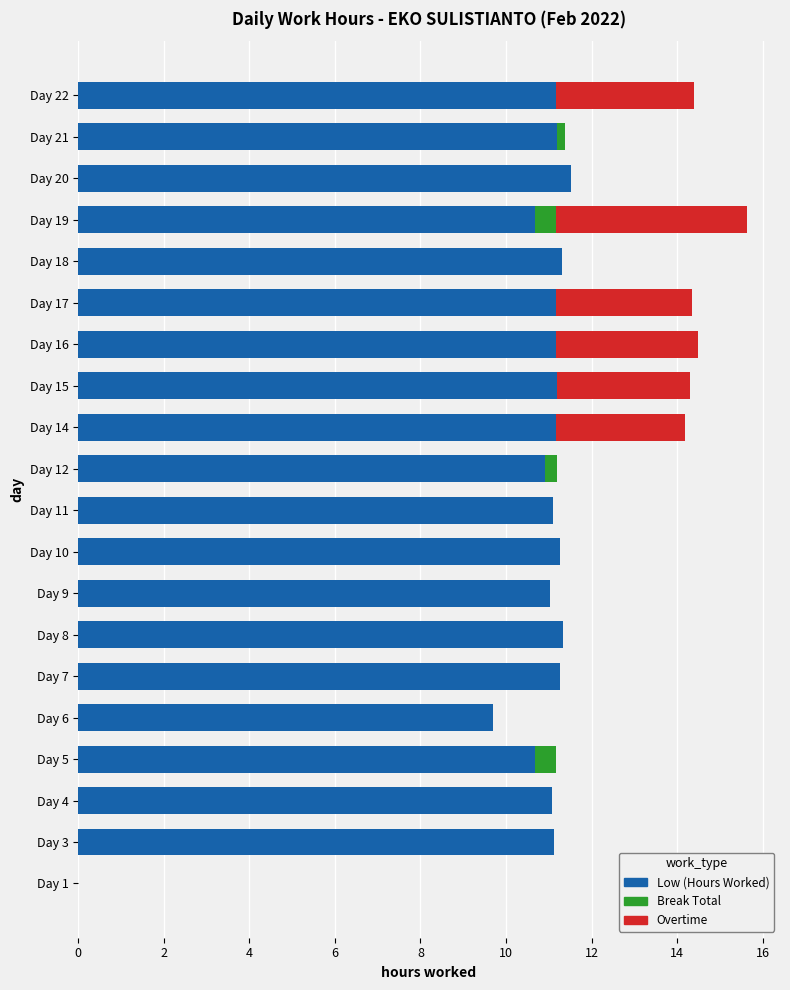

At which category is the sum across all series the highest?

Day 19